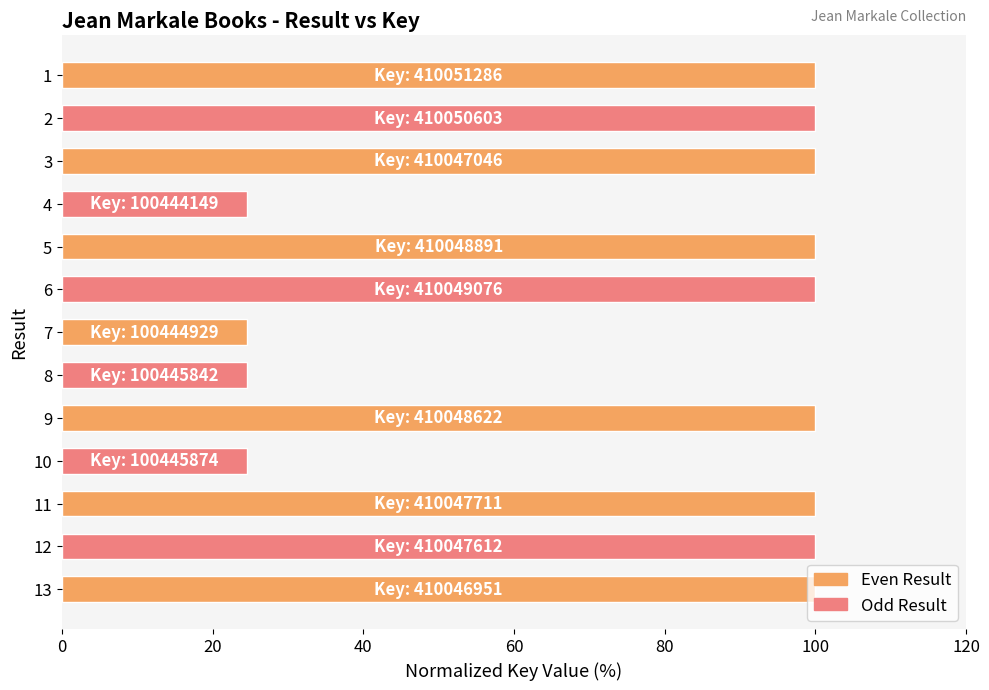

What is the value of the 2nd bar from the top?

100.0